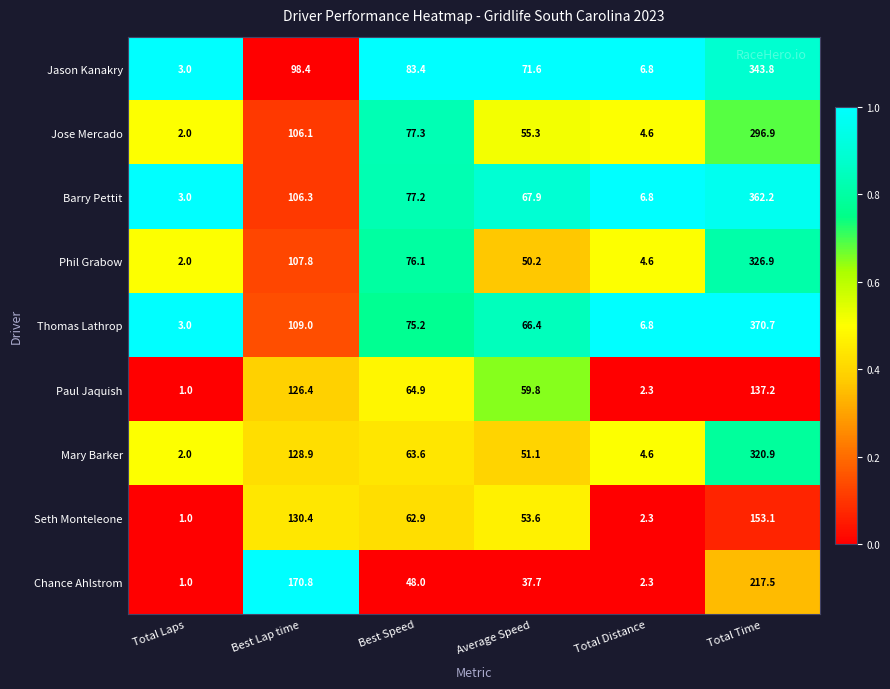

Rank the categories by Barry Pettit value from lowest to highest.

Total Laps, Total Distance, Average Speed, Best Speed, Best Lap time, Total Time